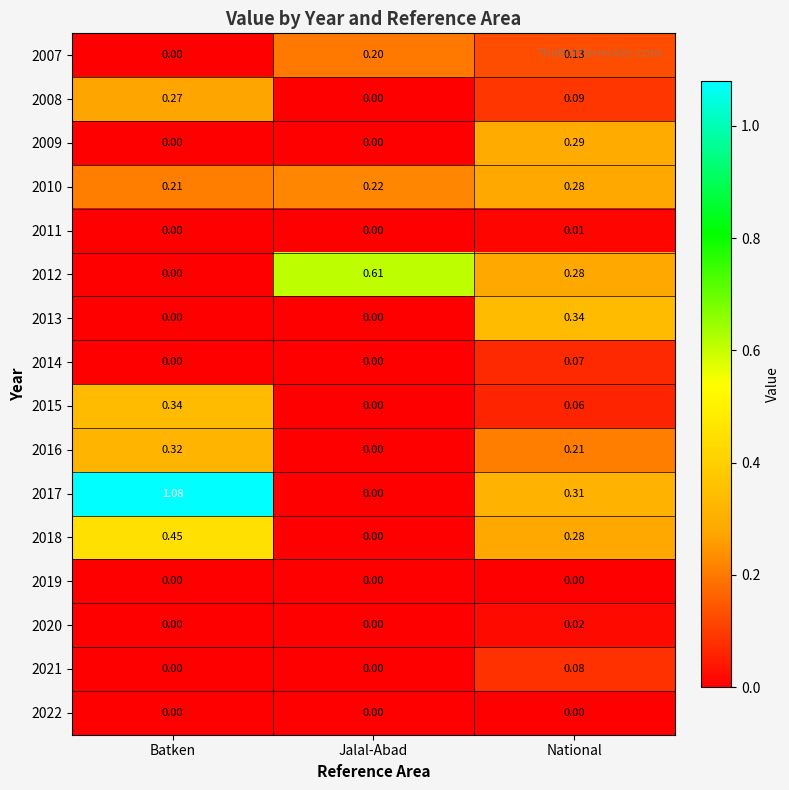

Is the value of 2017 at Batken greater than the value of 2012 at National?

Yes